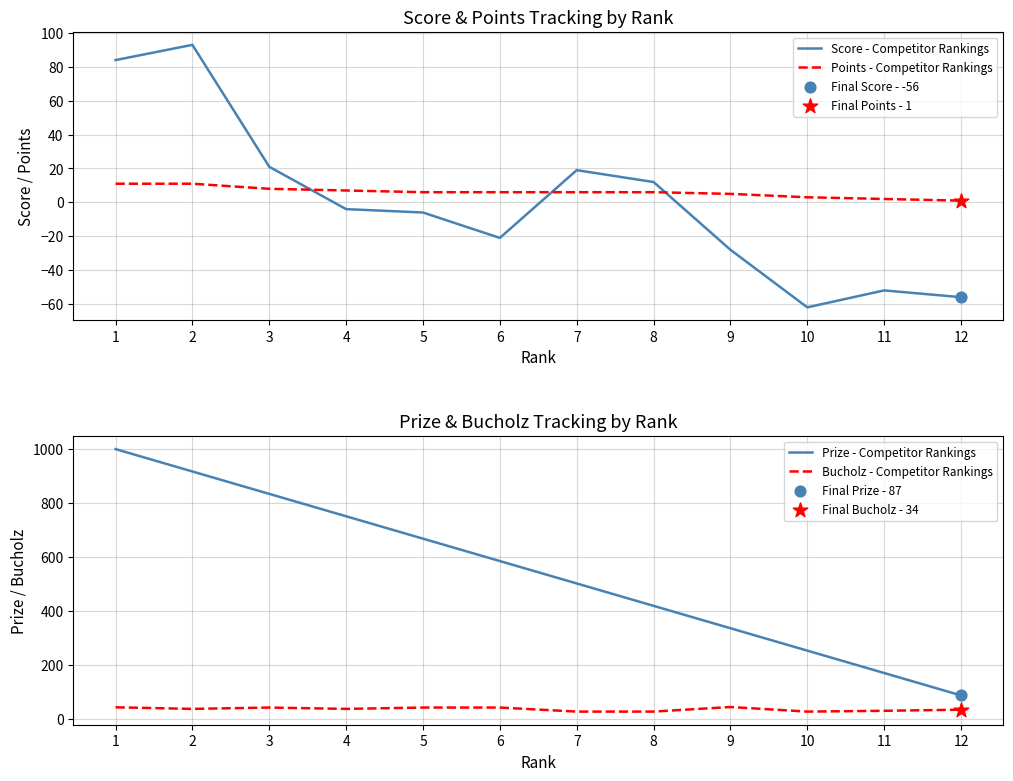

What is the total value across all series at 3?

905